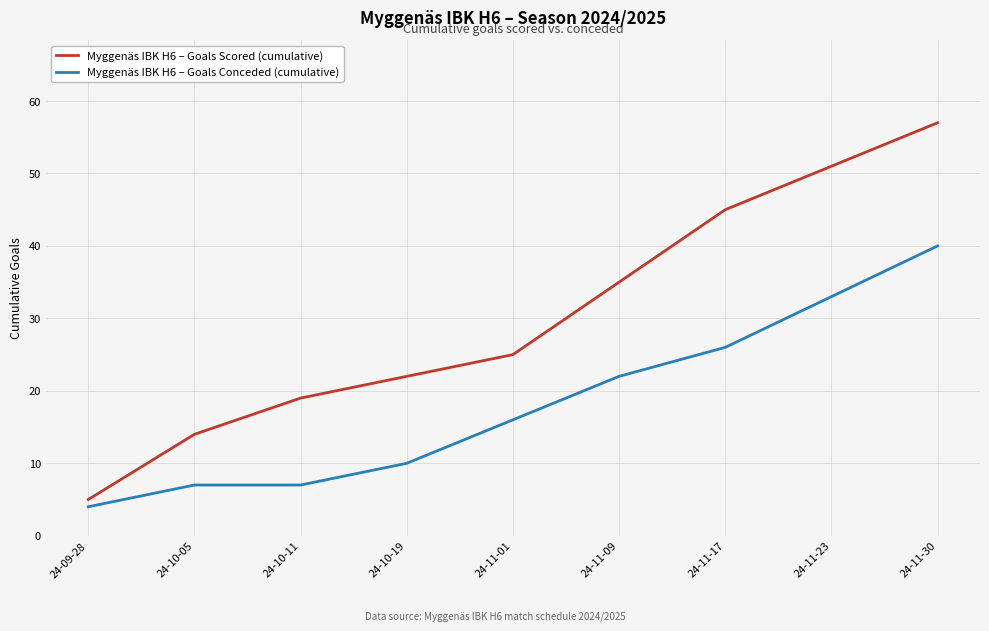

True or false: Myggenäs IBK H6 – Goals Scored (cumulative) has more than 0 points higher than both neighbors.

False